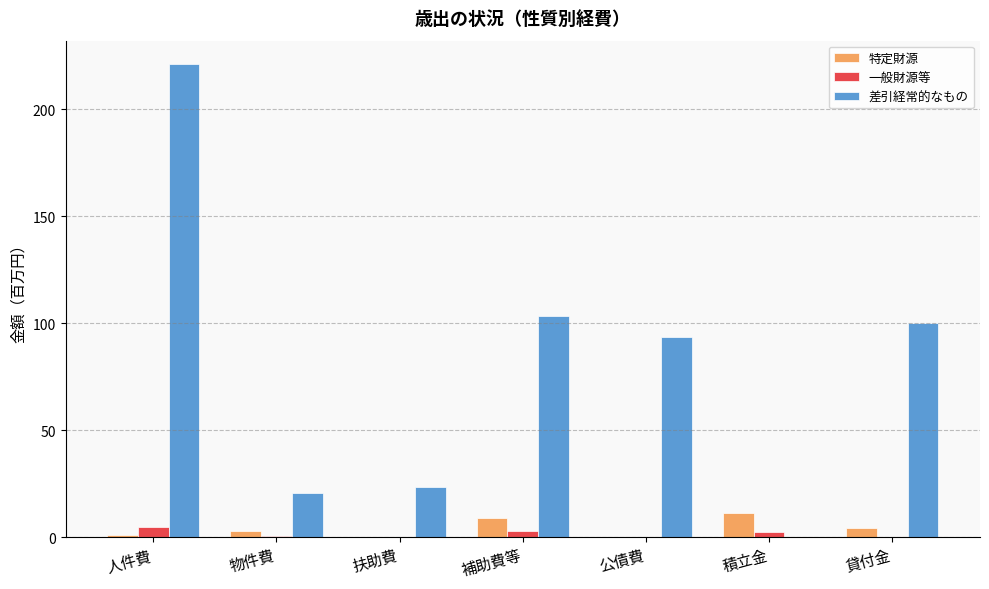

Are the bars horizontal?

No